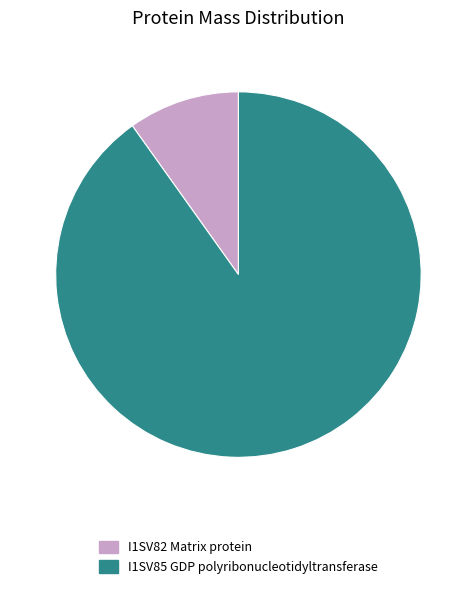

Between I1SV85 GDP polyribonucleotidyltransferase and I1SV82 Matrix protein, which is larger?

I1SV85 GDP polyribonucleotidyltransferase